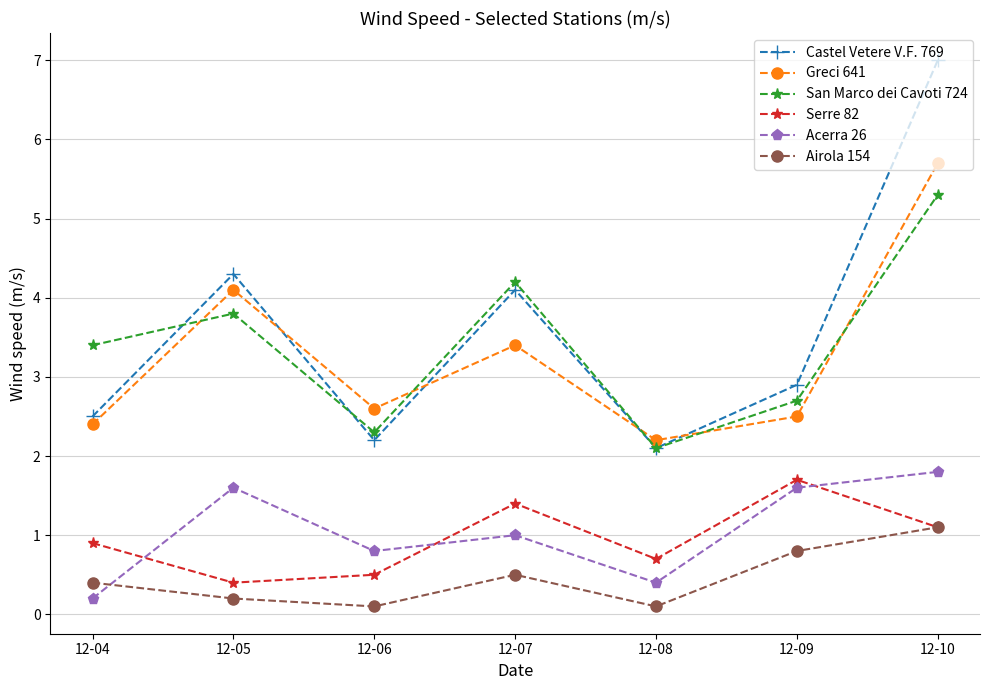

Rank the categories by Greci 641 value from highest to lowest.

12-10, 12-05, 12-07, 12-06, 12-09, 12-04, 12-08